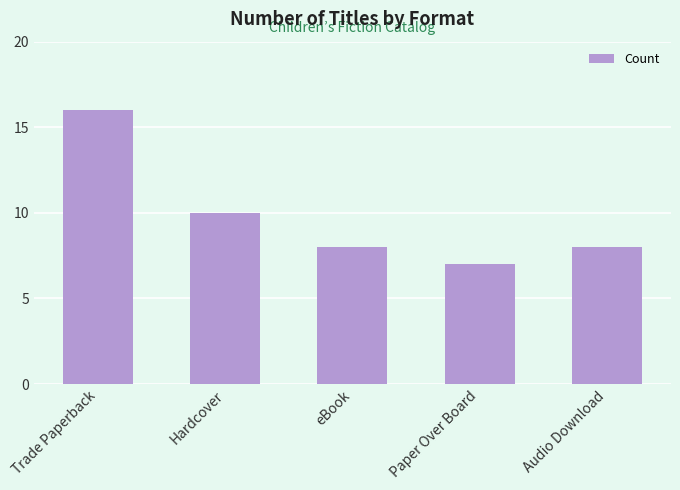

Is it true that the value at eBook is 8?

True